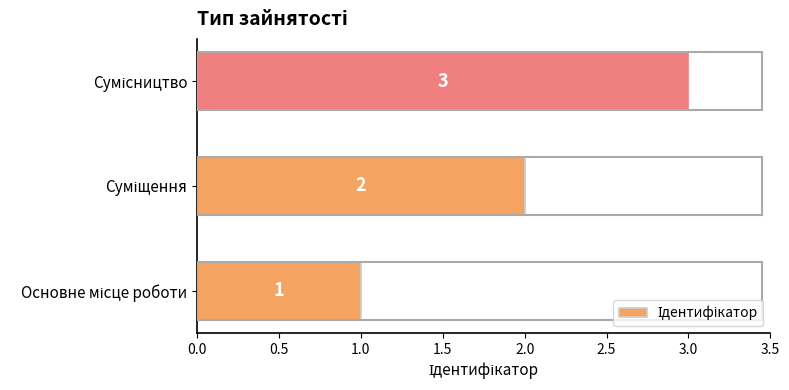

What is the sum of all values?

6